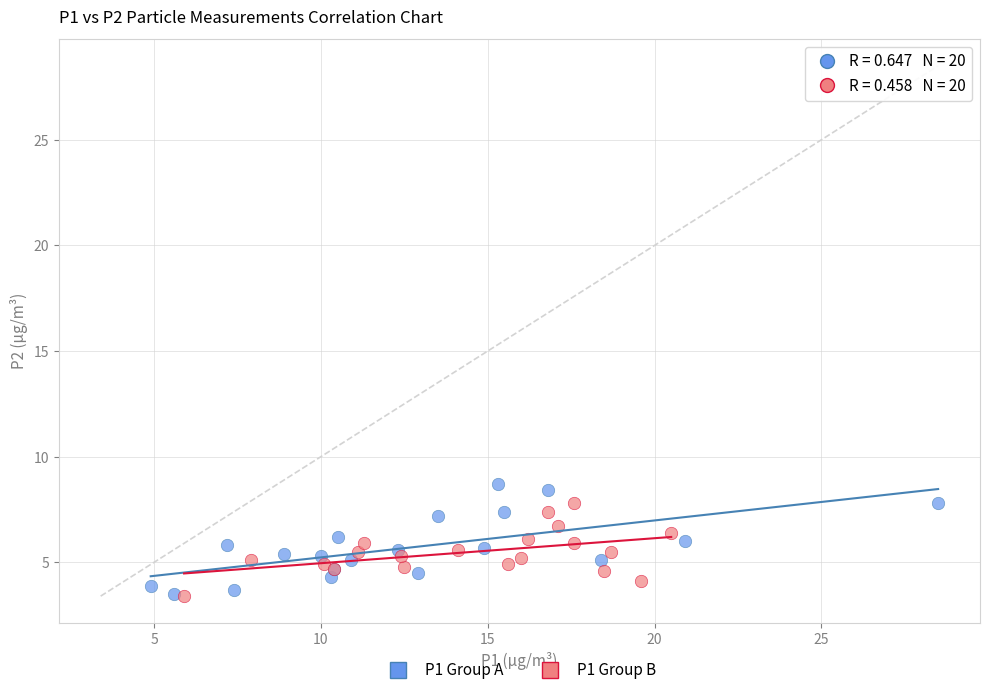

What are all the series names shown in the legend?

P1 Group A, P1 Group B